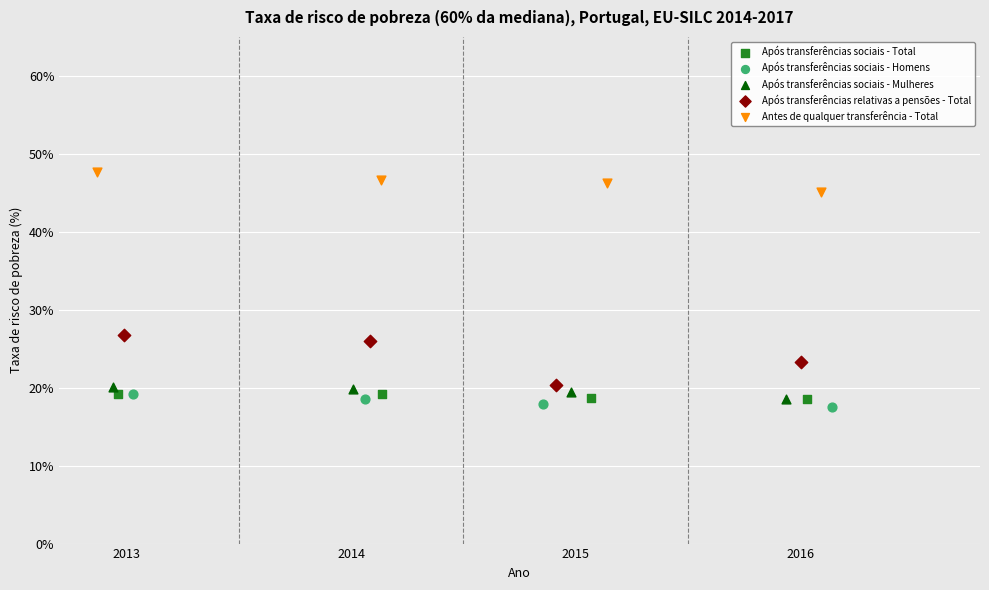

Which series has the largest Y range (max minus min)?

Após transferências relativas a pensões - Total